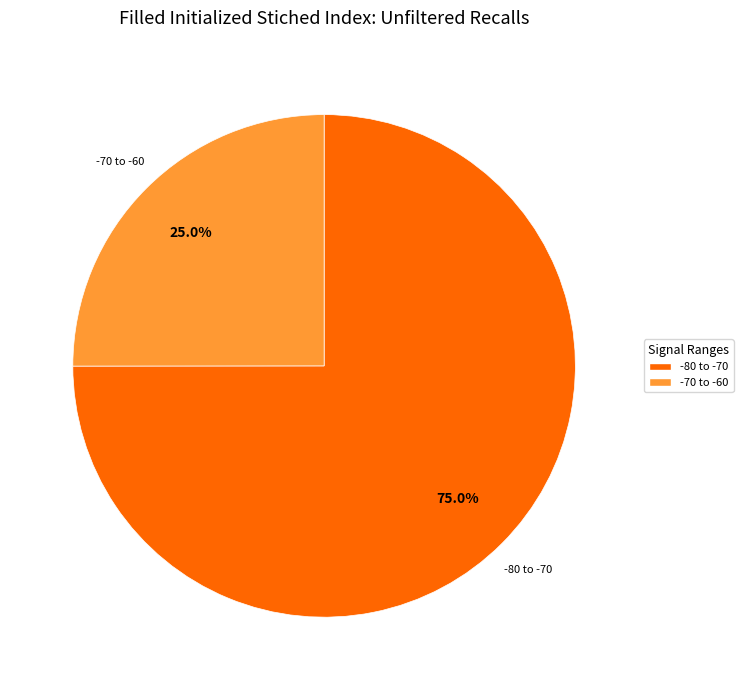

Does any single category account for the majority?

Yes